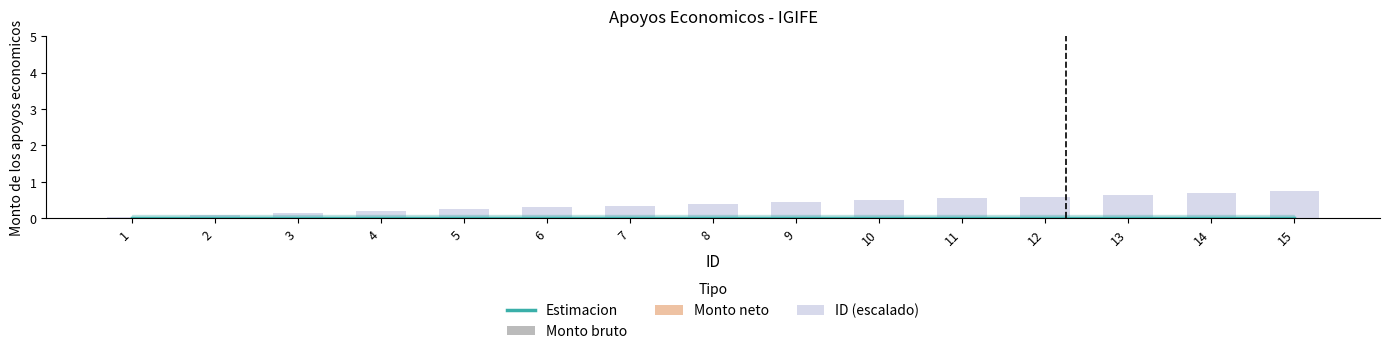

The ID (escalado) series shows 0.6 at 7. True or false?

False